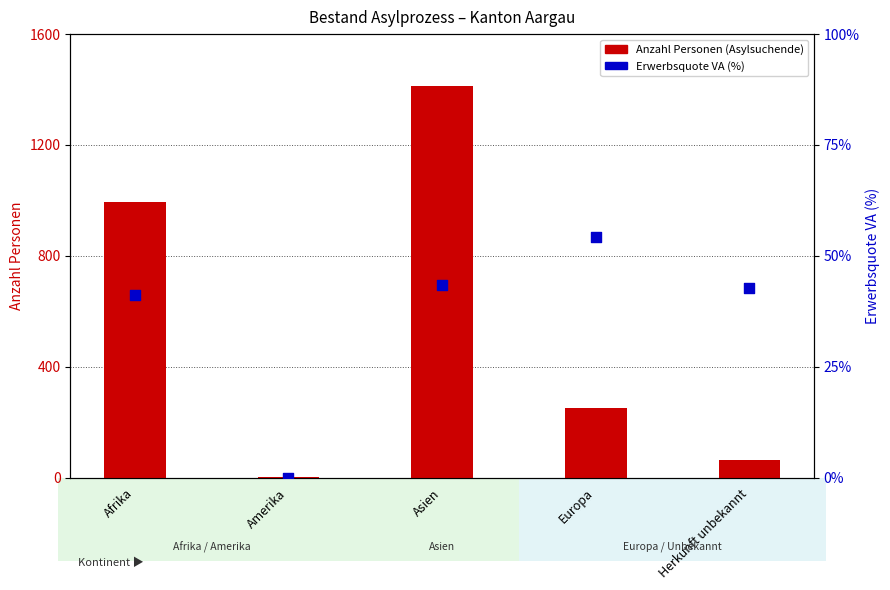

At which category is the sum across all series the highest?

Asien